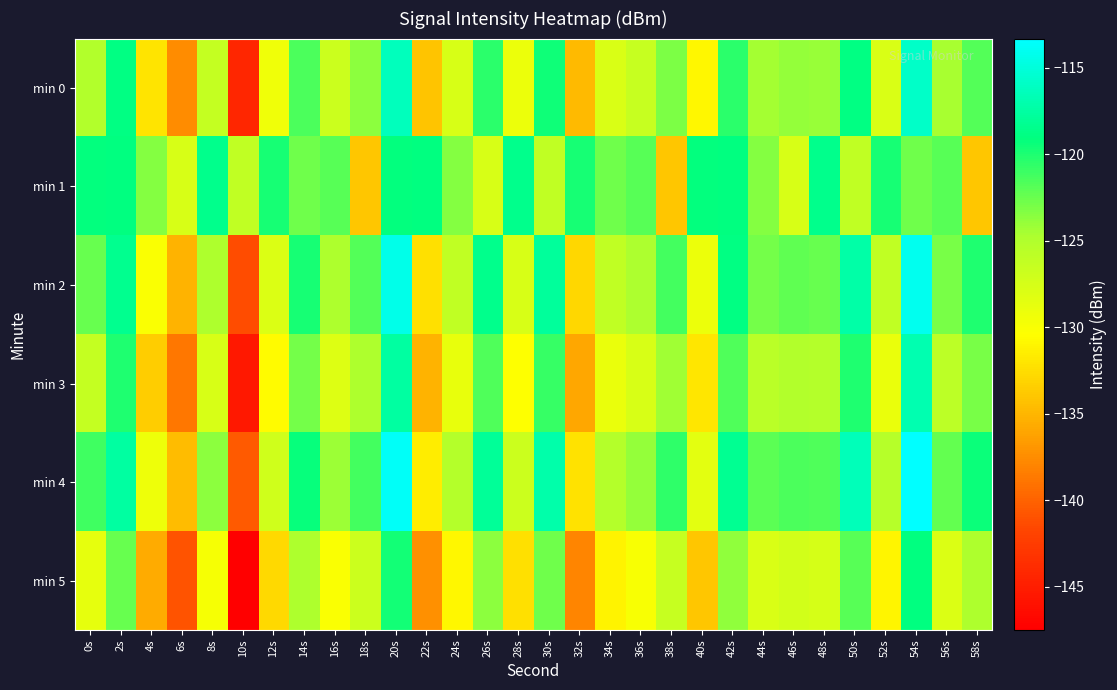

Reading right to left, extract all data points from this chart.

min 0: 58s=-121.8	56s=-124.6	54s=-115.7	52s=-127.8	50s=-118.8	48s=-124.1	46s=-123.9	44s=-124.4	42s=-120.5	40s=-130.8	38s=-123.1	36s=-126.4	34s=-127.8	32s=-134.7	30s=-119.5	28s=-129.1	26s=-120.5	24s=-127.7	22s=-134.0	20s=-116.2	18s=-123.6	16s=-126.8	14s=-121.6	12s=-129.3	10s=-144.2	8s=-126.4	6s=-137.5	4s=-132.0	2s=-118.9	0s=-125.1
min 1: 58s=-134.0	56s=-121.9	54s=-122.7	52s=-119.7	50s=-126.1	48s=-118.4	46s=-127.6	44s=-123.4	42s=-119.0	40s=-119.2	38s=-134.0	36s=-121.9	34s=-122.7	32s=-119.7	30s=-126.1	28s=-118.4	26s=-127.6	24s=-123.4	22s=-119.0	20s=-119.2	18s=-134.0	16s=-121.9	14s=-122.7	12s=-119.7	10s=-126.1	8s=-118.4	6s=-127.6	4s=-123.4	2s=-119.0	0s=-119.2
min 2: 58s=-120.1	56s=-123.0	54s=-114.0	52s=-126.1	50s=-117.2	48s=-122.5	46s=-122.2	44s=-122.8	42s=-118.9	40s=-129.1	38s=-121.3	36s=-124.7	34s=-126.0	32s=-132.9	30s=-117.8	28s=-127.6	26s=-118.5	24s=-126.0	22s=-132.4	20s=-114.3	18s=-121.8	16s=-124.9	14s=-119.8	12s=-127.9	10s=-141.3	8s=-124.8	6s=-135.2	4s=-130.1	2s=-118.3	0s=-122.5
min 3: 58s=-123.0	56s=-125.8	54s=-116.9	52s=-129.0	50s=-120.0	48s=-125.3	46s=-125.1	44s=-125.6	42s=-121.7	40s=-132.0	38s=-124.3	36s=-127.7	34s=-129.0	32s=-135.9	30s=-120.8	28s=-130.3	26s=-121.7	24s=-128.9	22s=-135.2	20s=-117.5	18s=-124.8	16s=-128.0	14s=-122.8	12s=-130.6	10s=-145.4	8s=-127.6	6s=-138.8	4s=-133.5	2s=-120.1	0s=-126.3
min 4: 58s=-119.4	56s=-122.3	54s=-113.3	52s=-125.4	50s=-116.5	48s=-121.7	46s=-121.5	44s=-122.0	42s=-118.2	40s=-128.4	38s=-120.6	36s=-123.9	34s=-125.3	32s=-132.2	30s=-117.1	28s=-126.8	26s=-117.9	24s=-125.2	22s=-131.6	20s=-113.6	18s=-121.2	16s=-124.2	14s=-119.2	12s=-127.1	10s=-140.5	8s=-123.7	6s=-134.6	4s=-129.3	2s=-117.5	0s=-121.1
min 5: 58s=-124.9	56s=-127.9	54s=-119.0	52s=-131.0	50s=-121.9	48s=-127.5	46s=-127.2	44s=-127.8	42s=-123.8	40s=-134.0	38s=-126.4	36s=-129.9	34s=-131.2	32s=-138.0	30s=-122.7	28s=-132.4	26s=-123.7	24s=-130.9	22s=-137.3	20s=-119.6	18s=-126.9	16s=-130.1	14s=-124.9	12s=-132.7	10s=-147.5	8s=-129.8	6s=-140.9	4s=-135.7	2s=-122.4	0s=-128.7